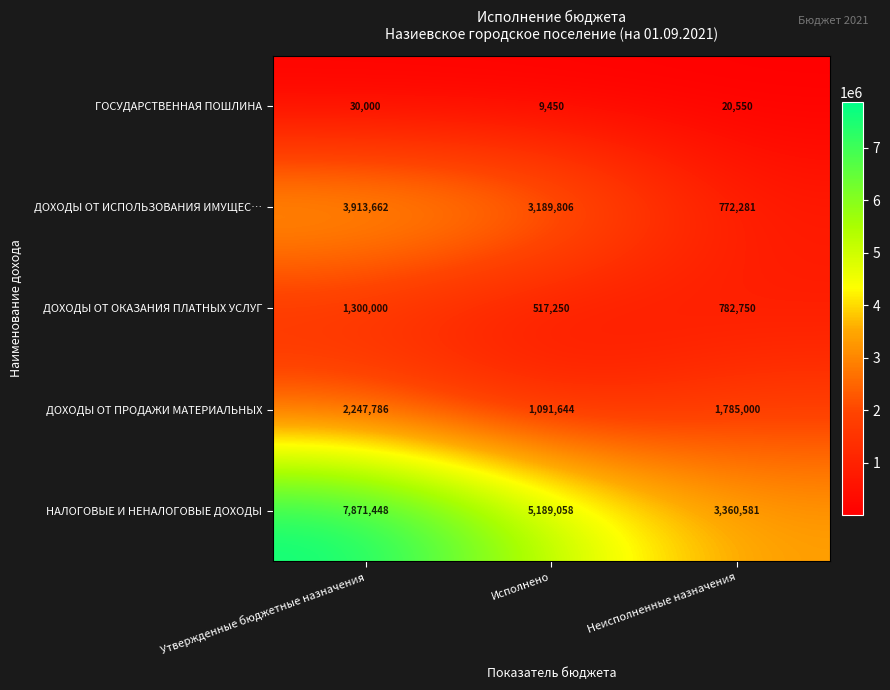

Between Исполнено and Неисполненные назначения, which series saw the biggest shift?

ДОХОДЫ ОТ ИСПОЛЬЗОВАНИЯ ИМУЩЕС…